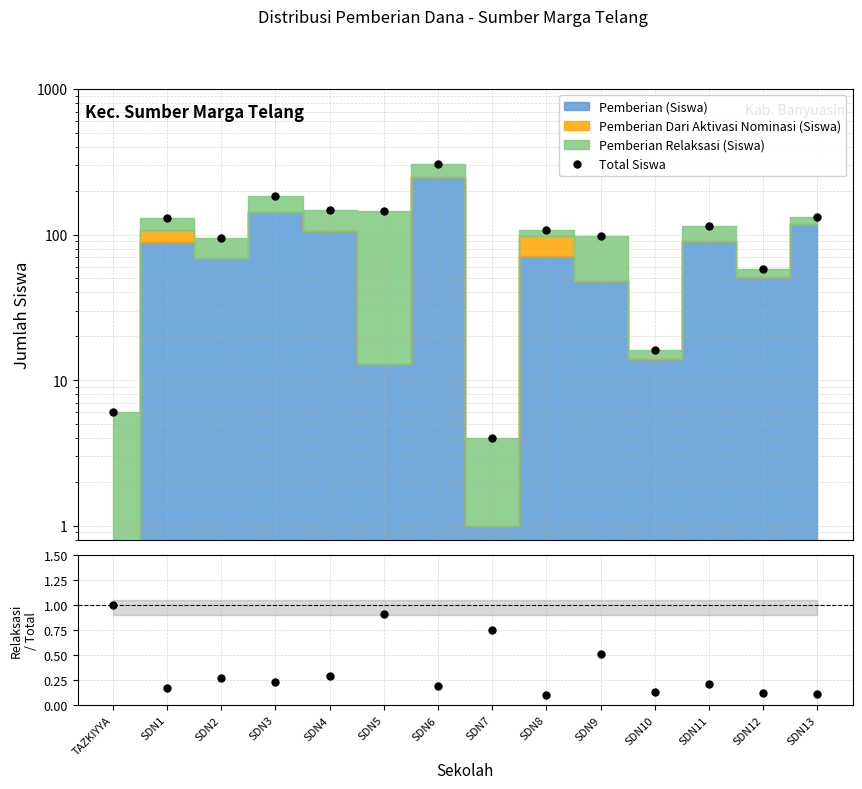

Reading left to right, extract all data points from this chart.

Total Siswa: TAZKIYYA=6.0	SDN1=130.0	SDN2=95.0	SDN3=185.0	SDN4=148.0	SDN5=144.0	SDN6=303.0	SDN7=4.0	SDN8=108.0	SDN9=98.0	SDN10=16.0	SDN11=115.0	SDN12=58.0	SDN13=133.0
Relaksasi / Total: TAZKIYYA=1.0	SDN1=0.2	SDN2=0.3	SDN3=0.2	SDN4=0.3	SDN5=0.9	SDN6=0.2	SDN7=0.8	SDN8=0.1	SDN9=0.5	SDN10=0.1	SDN11=0.2	SDN12=0.1	SDN13=0.1